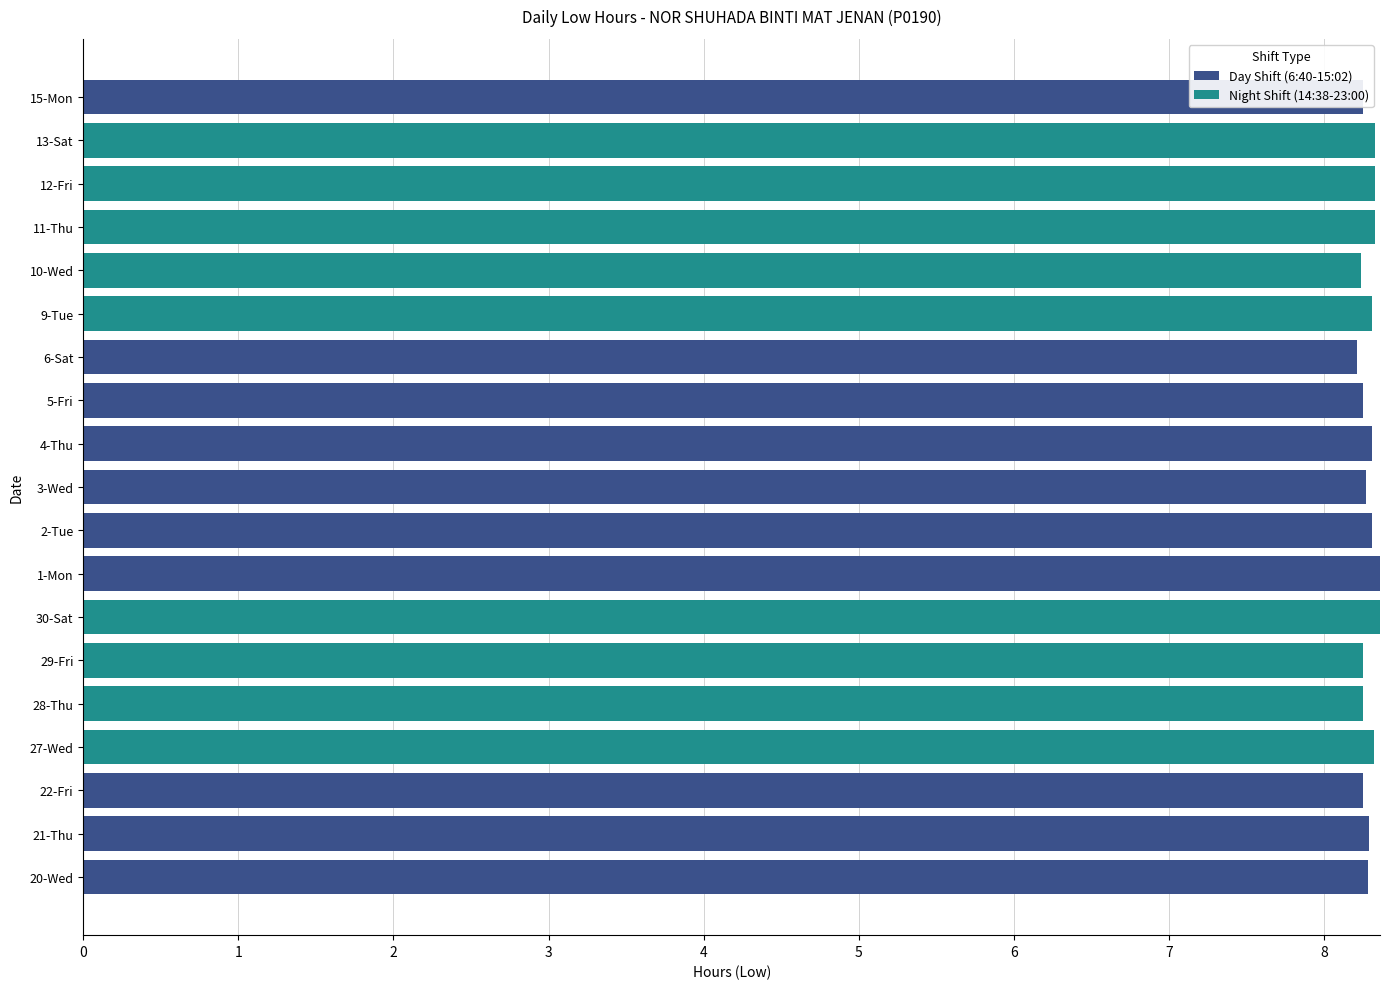

What are all the series names shown in the legend?

Day Shift (6:40-15:02), Night Shift (14:38-23:00)